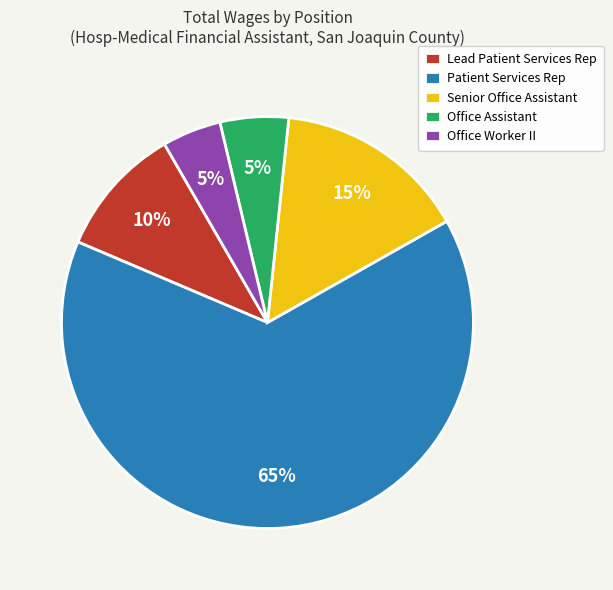

Which slice is the largest?

Patient Services Rep